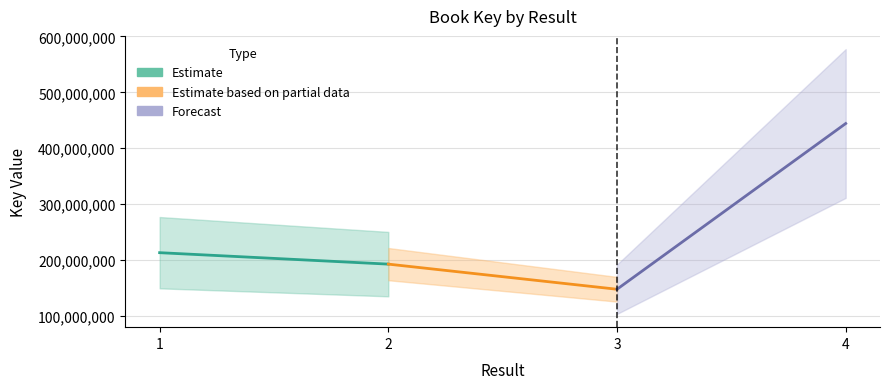

Count the Estimate based on partial data values in the range 147309271 to 192308658.

2